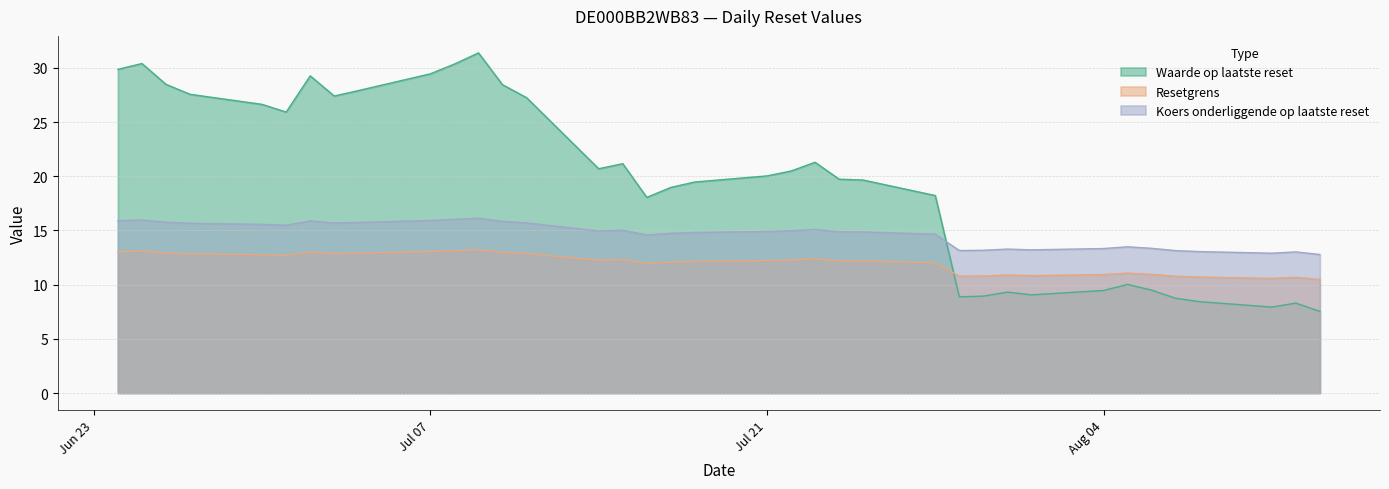

What is the value of the Koers onderliggende op laatste reset point at the 23rd from the left?

14.9